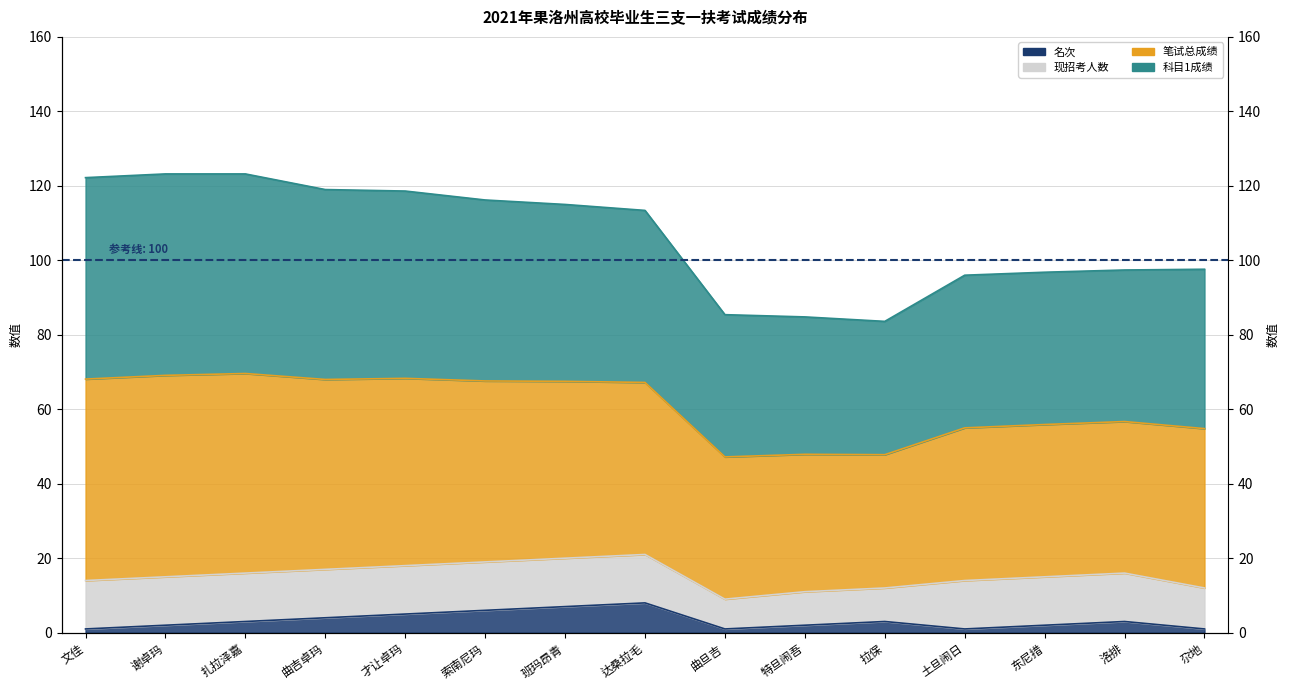

True or false: 名次 and 科目1成绩 intersect in this chart.

False